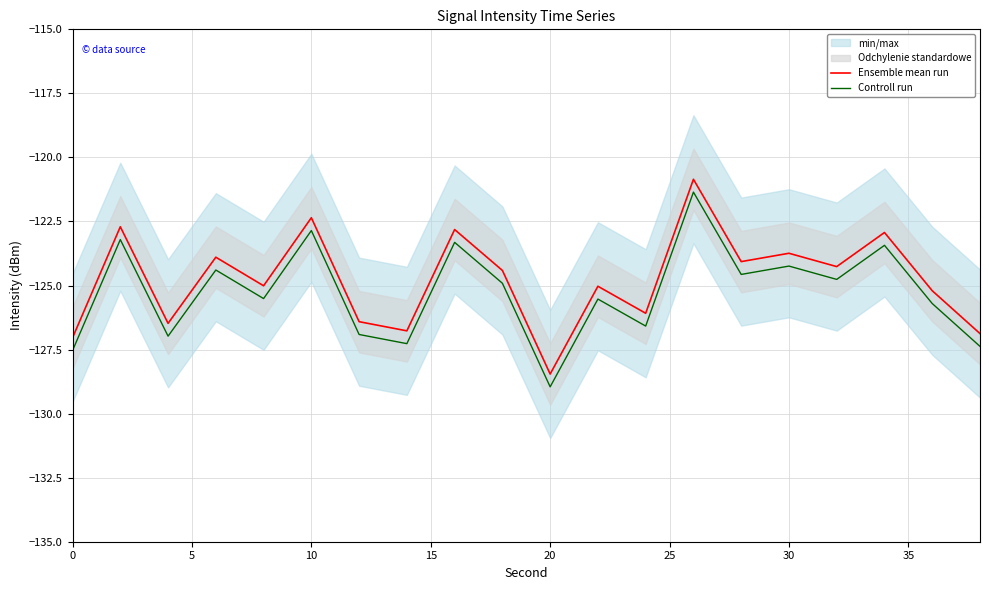

True or false: Controll run has a value of -177.5 at 30.

False